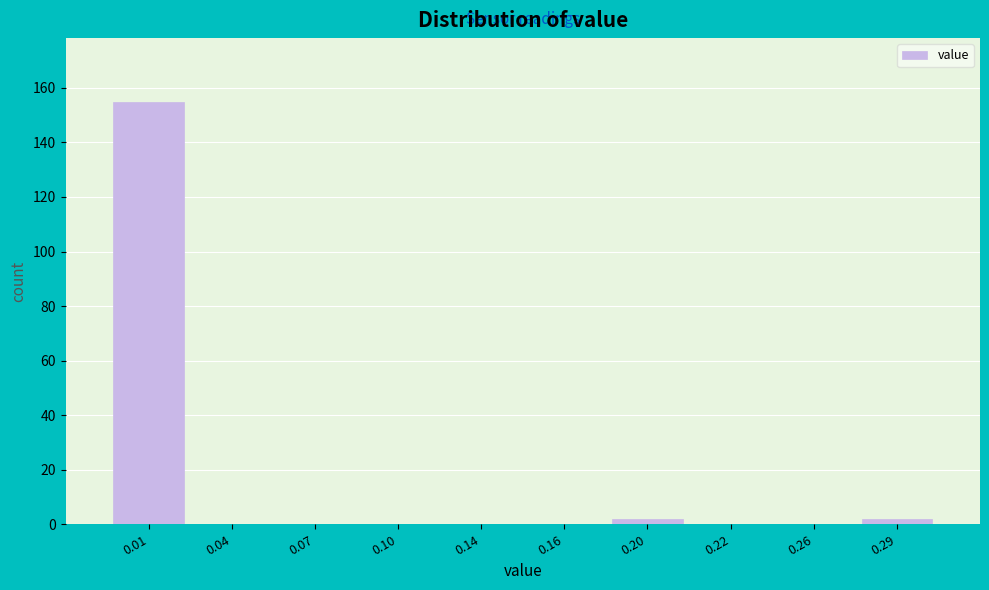

Reading left to right, list all the values displayed in this chart.

0.01=155	0.04=0	0.07=0	0.10=0	0.14=0	0.16=0	0.20=2	0.22=0	0.26=0	0.29=2